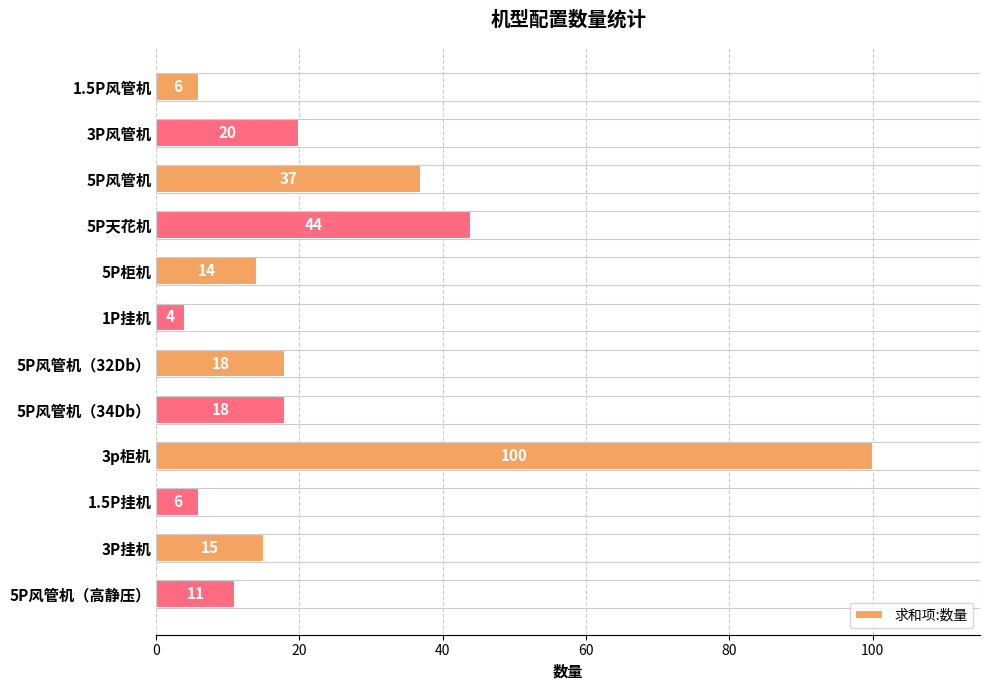

Read the value at 5P天花机.

44